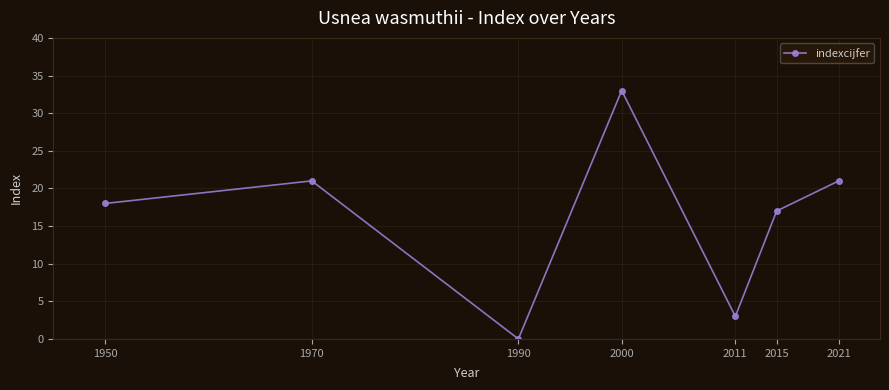

How many points are higher than both their immediate neighbors (excluding endpoints)?

2